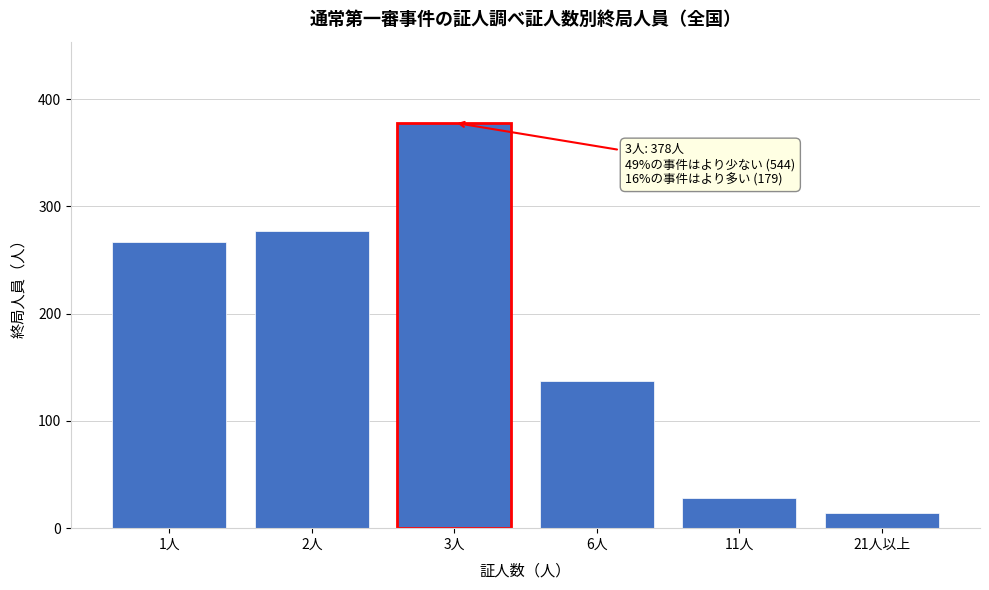

Reading left to right, what are all the values shown in this chart?

1人=267	2人=277	3人=378	6人=137	11人=28	21人以上=14